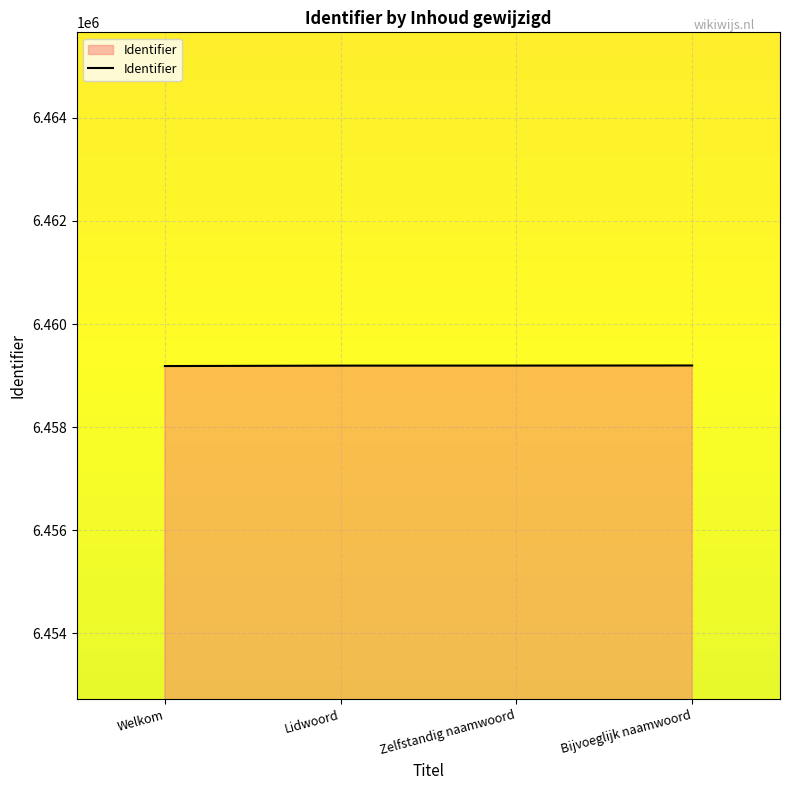

Read the value at Zelfstandig naamwoord.

6459194